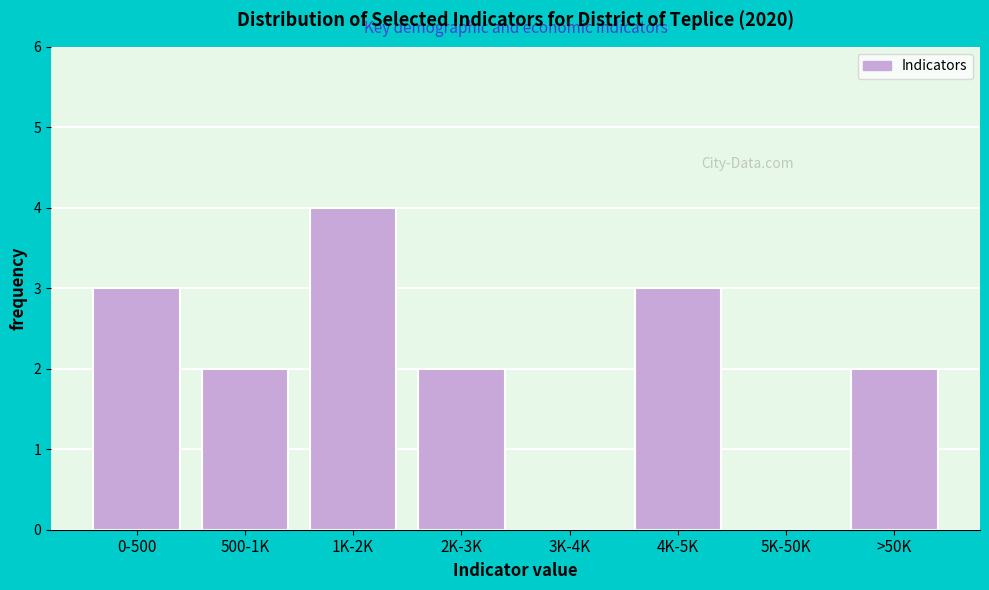

Reading left to right, what are all the values shown in this chart?

0-500=3	500-1K=2	1K-2K=4	2K-3K=2	3K-4K=0	4K-5K=3	5K-50K=0	>50K=2